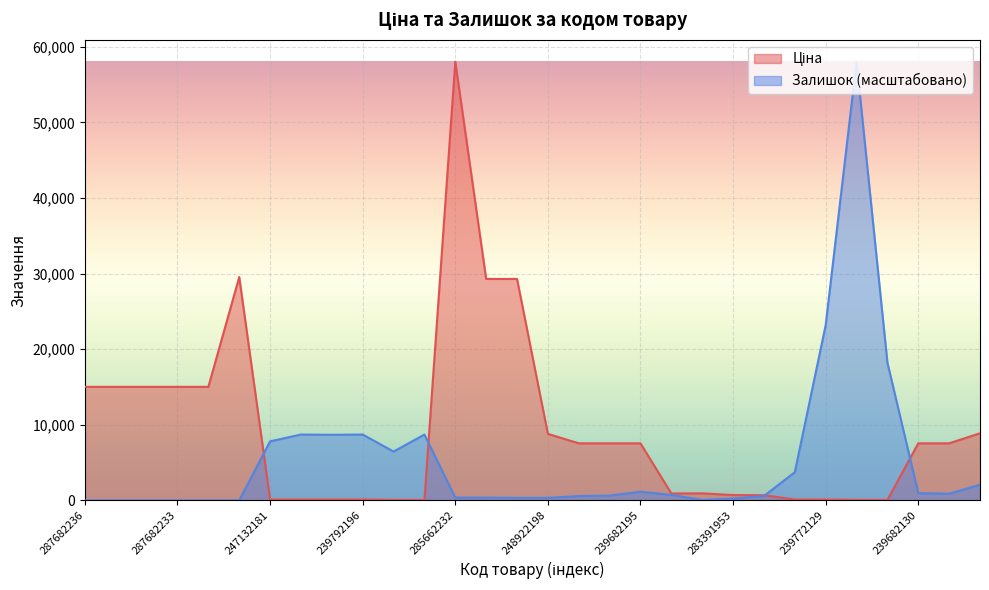

What is the label of the 13th point from the left?

285662232